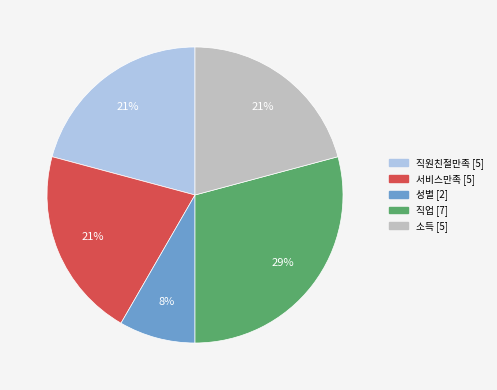

Is there a majority slice in this chart?

No